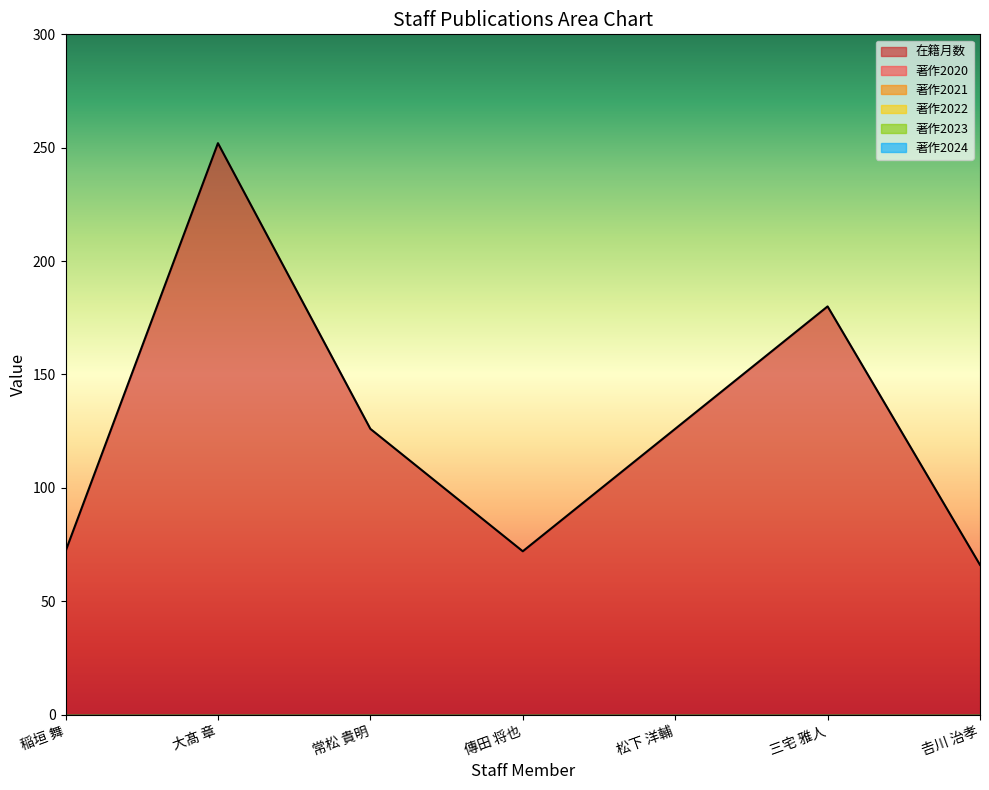

At which category is the sum across all series the highest?

大髙 章